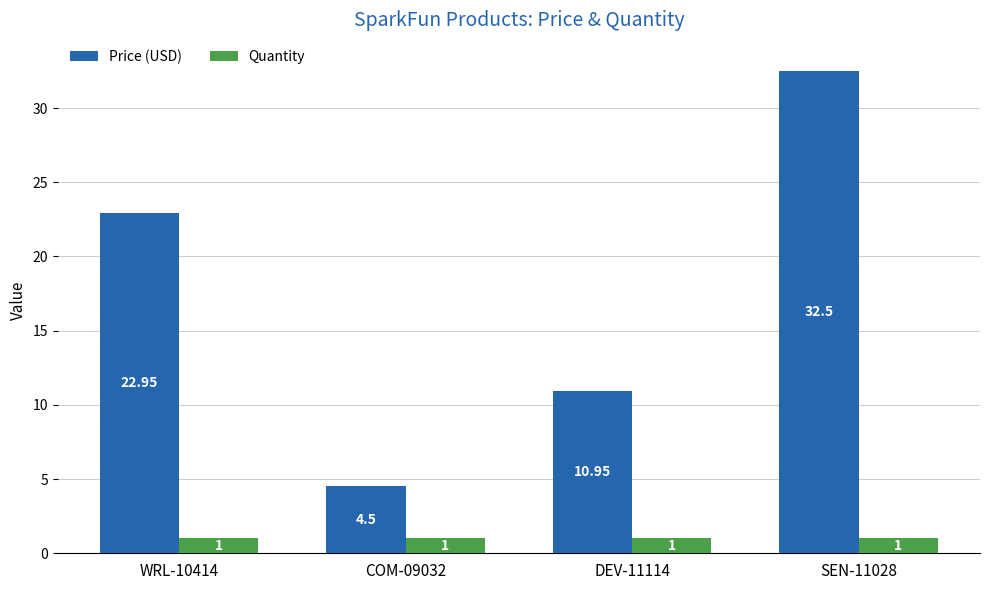

What is the difference between the second highest and second lowest values in the Price (USD) series?

12.0